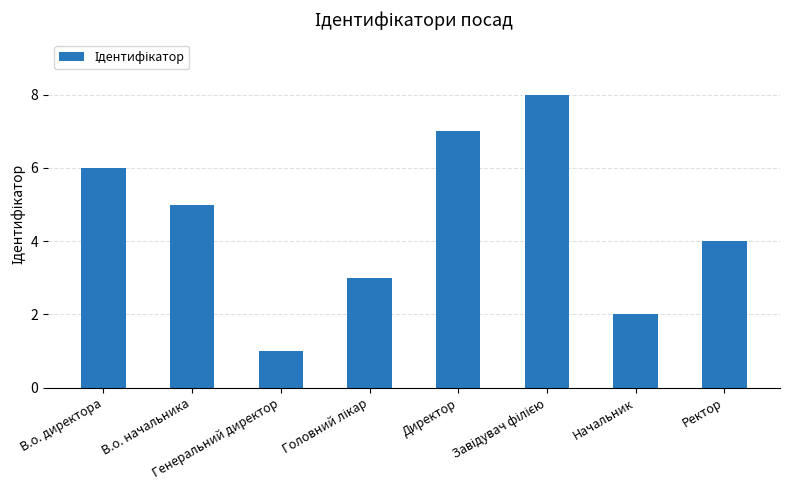

What is the sum of all values?

36